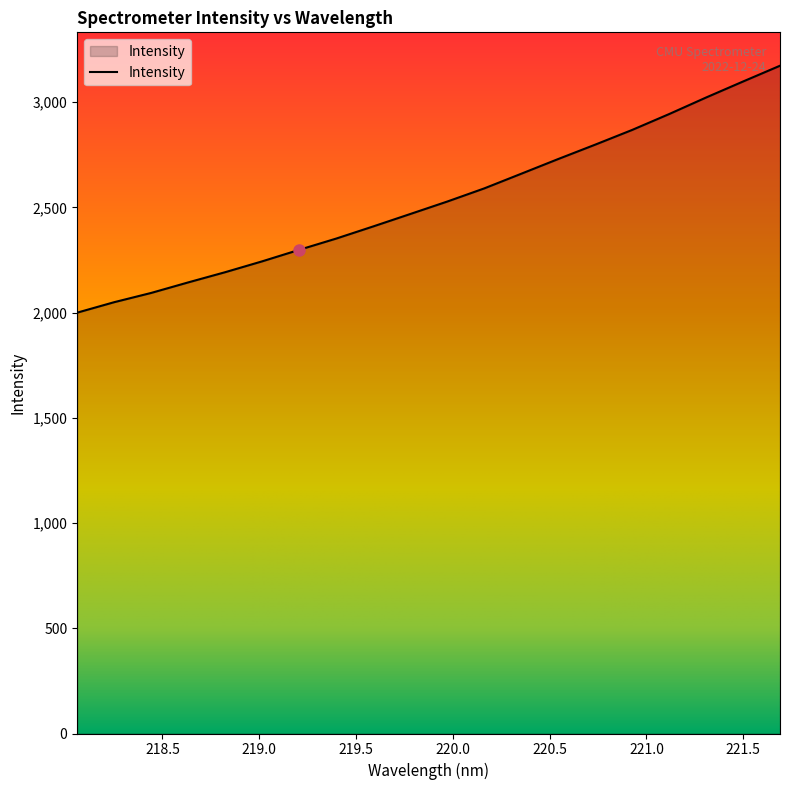

What is the greatest value displayed?

3172.7